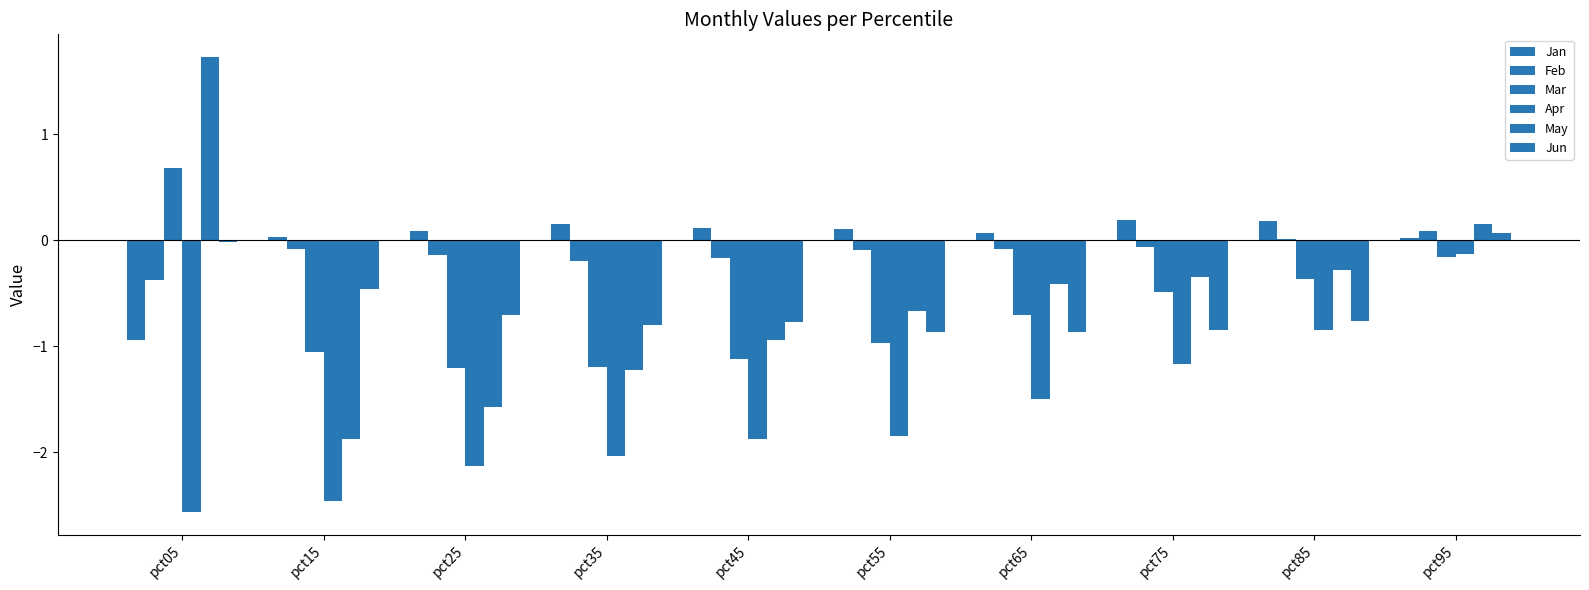

What is the spread (max minus min) of values at pct05?

4.3